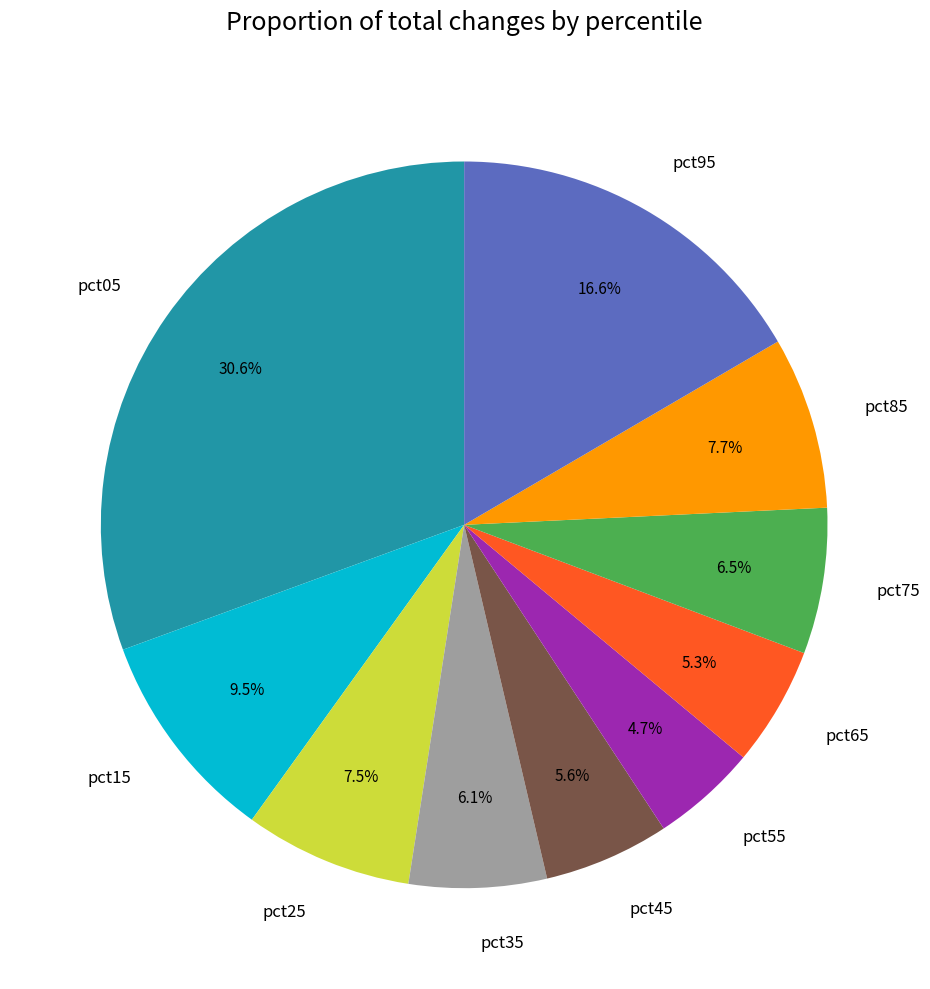

Is there any slice that represents more than half of the pie?

No